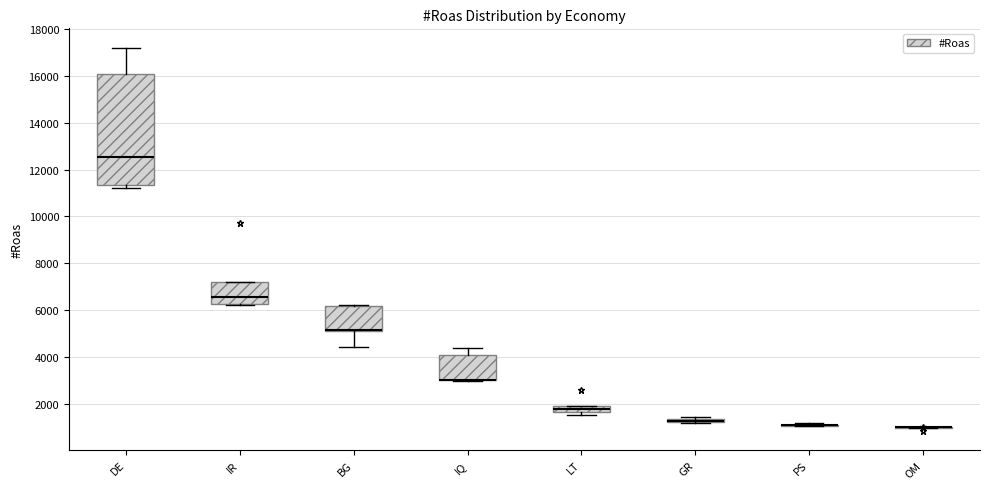

Which box is the tallest, from its lower edge to its upper edge?

DE